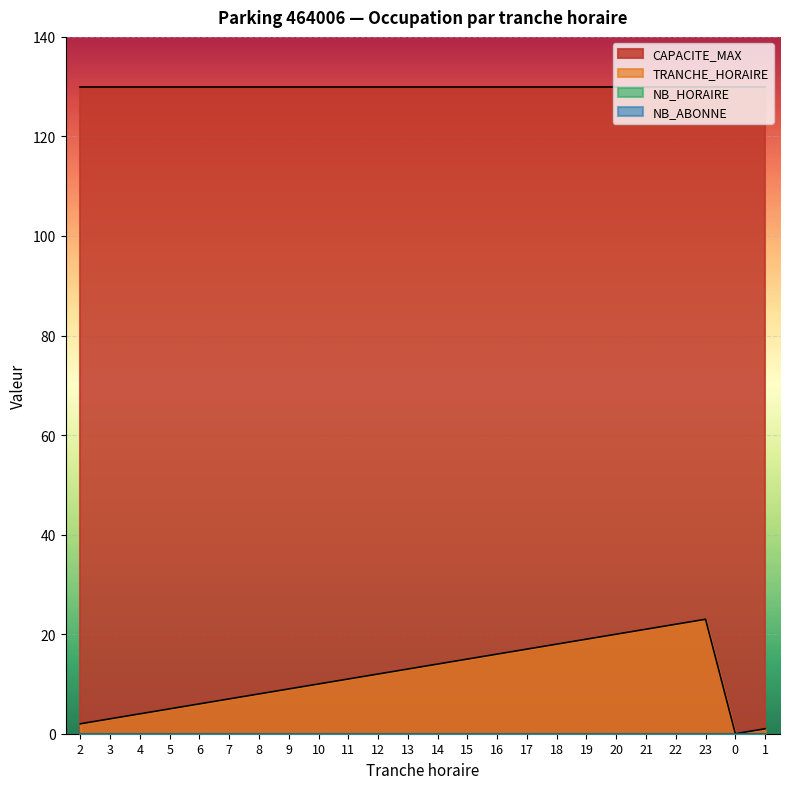

The value of TRANCHE_HORAIRE at 12 is 12. True or false?

True